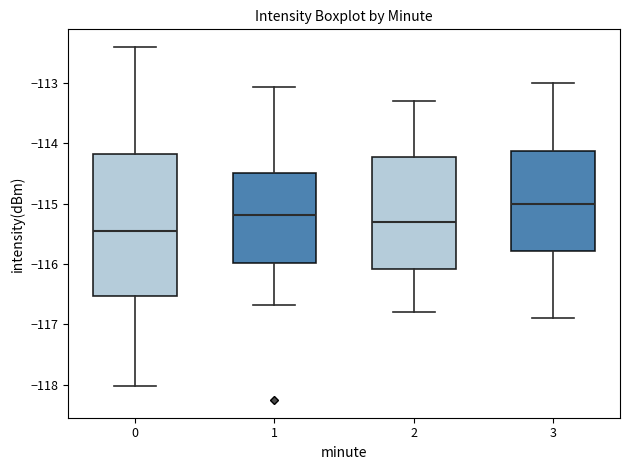

Where does the lower whisker of the box at x = 3 end on the y-axis? The values are not printed on the chart, so give them approximately, as read against the axis.

-116.9